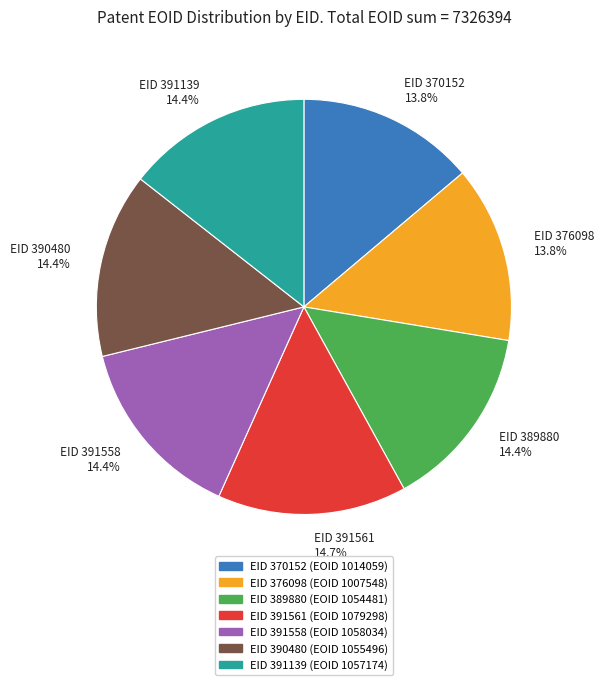

How many slices are in this pie chart?

7